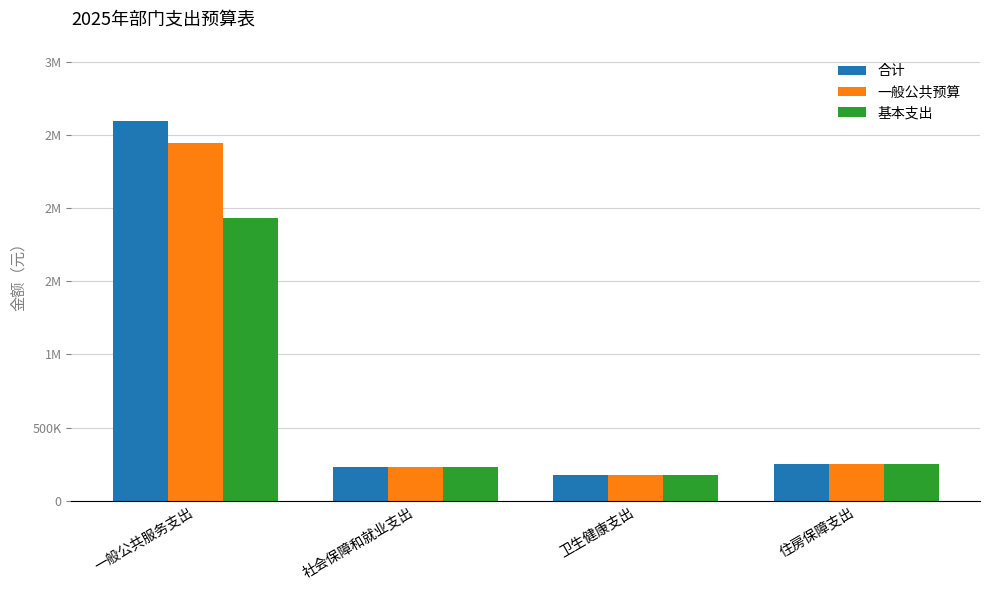

Are the bars grouped side by side (vs. stacked)?

Yes